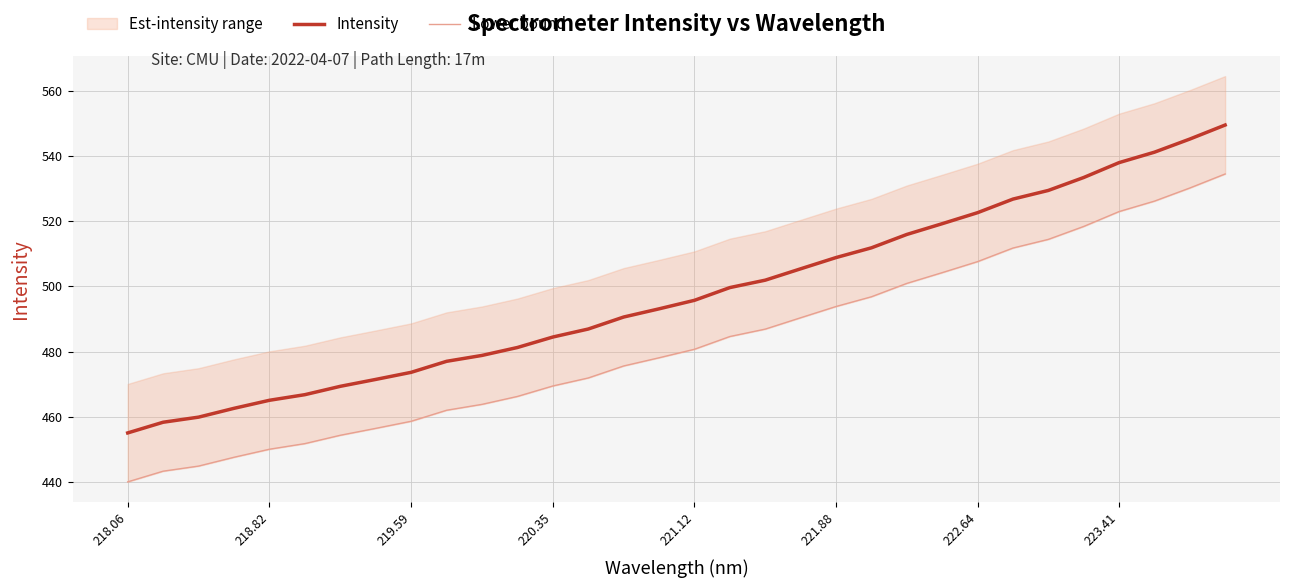

Reading left to right, list all the values displayed in this chart.

Intensity: 455.1	458.3	459.9	462.6	465.1	466.8	469.3	471.5	473.6	477.0	478.8	481.2	484.4	486.9	490.6	493.1	495.7	499.6	501.9	505.4	508.8	511.8	515.9	519.2	522.6	526.7	529.4	533.3	537.9	541.1	545.1	549.4
Lower bound: 440.1	443.3	444.9	447.6	450.1	451.8	454.3	456.5	458.6	462.0	463.8	466.2	469.4	471.9	475.6	478.1	480.7	484.6	486.9	490.4	493.8	496.8	500.9	504.2	507.6	511.7	514.4	518.3	522.9	526.1	530.1	534.4